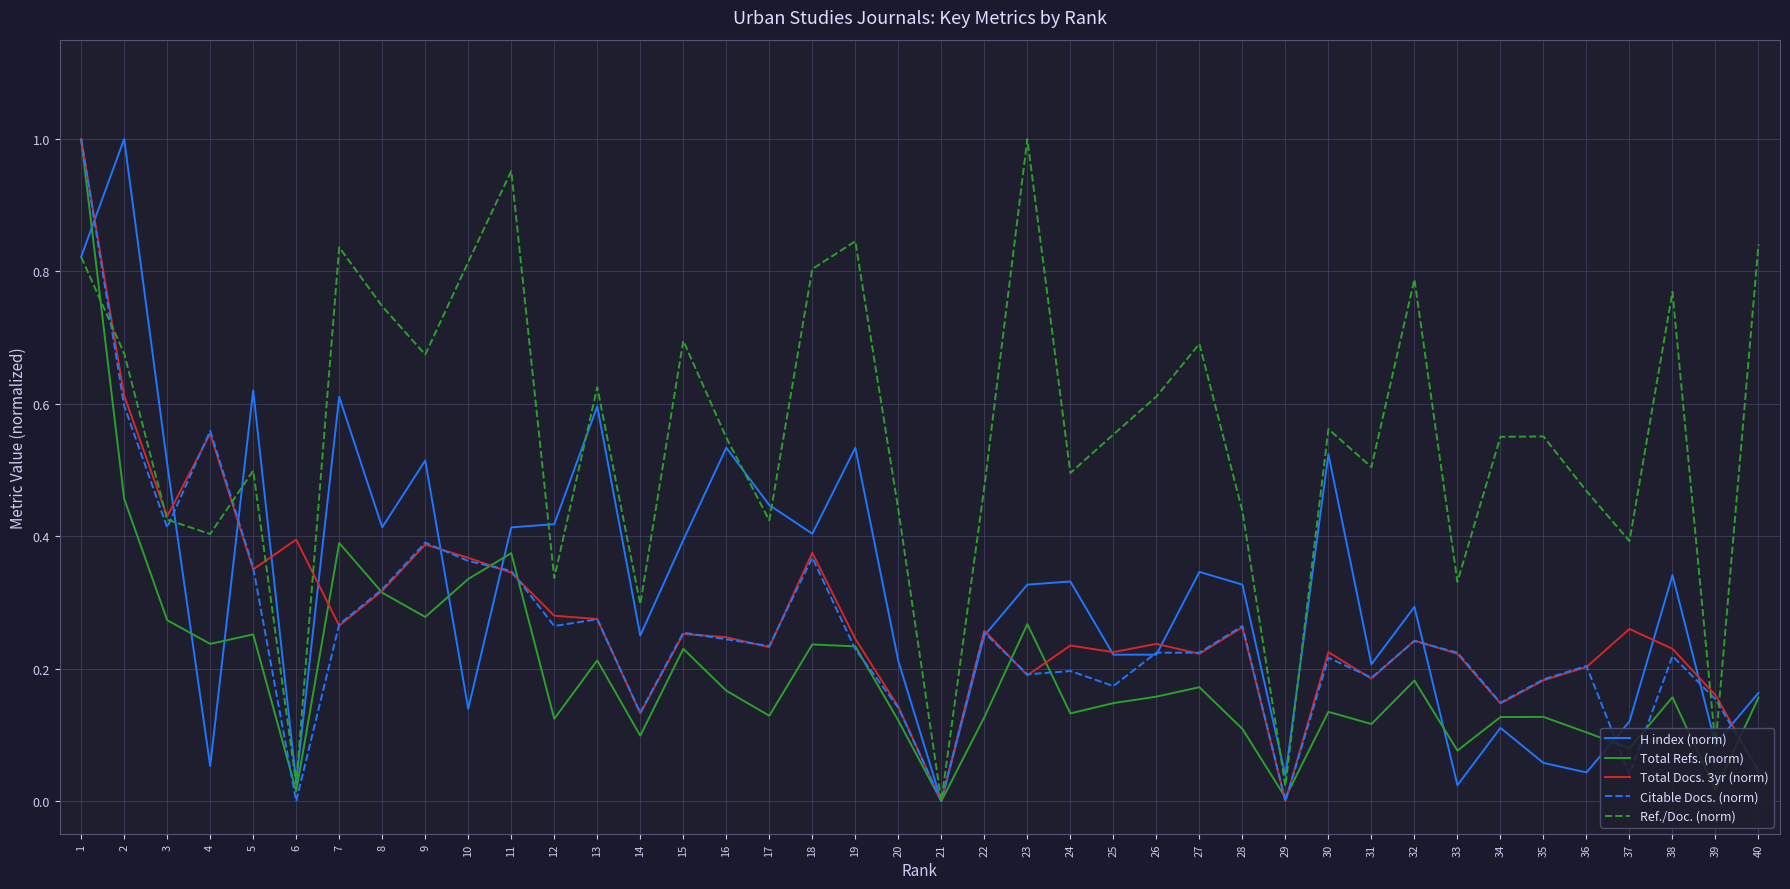

How many categories are shown in the chart?

40